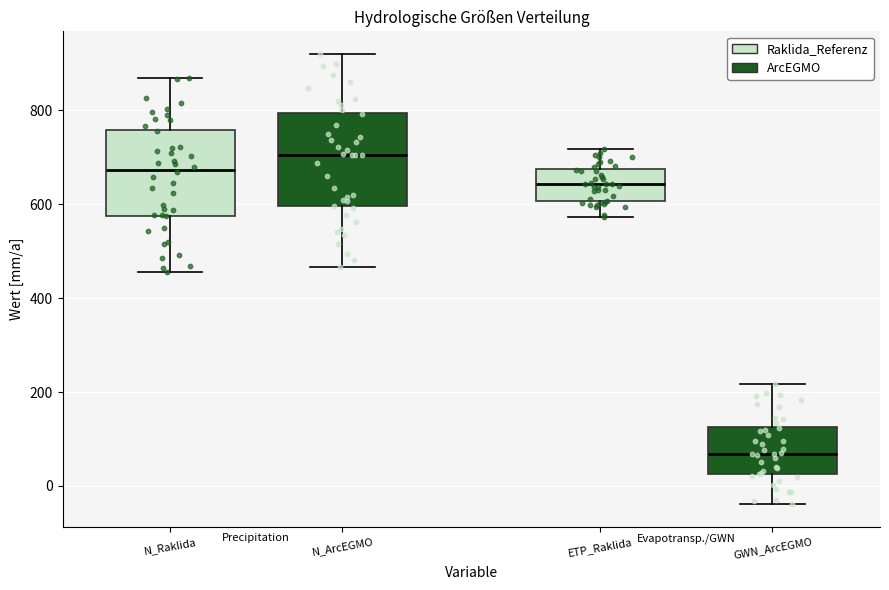

Reading left to right, read every box against the y-axis: the position of its median line, the range the box covers, and the ends of its whiskers. The values are not printed on the chart, so give them approximately, as read against the axis.

N_Raklida: median 680, box 580 to 760, whiskers 460 to 860
N_ArcEGMO: median 700, box 600 to 800, whiskers 460 to 920
ETP_Raklida: median 640, box 600 to 680, whiskers 580 to 720
GWN_ArcEGMO: median 60, box 20 to 120, whiskers -40 to 220